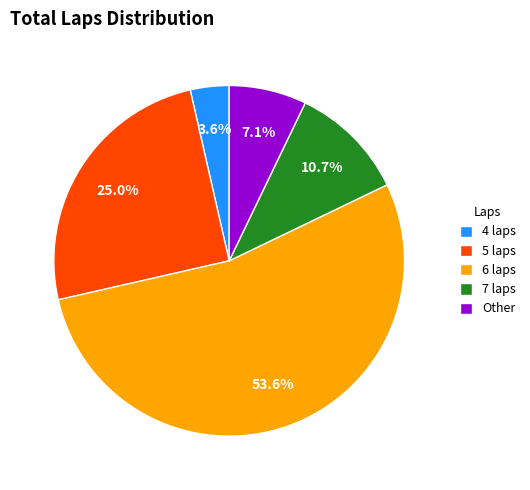

What is the ratio of the value at Other to the value at 5 laps?

0.3